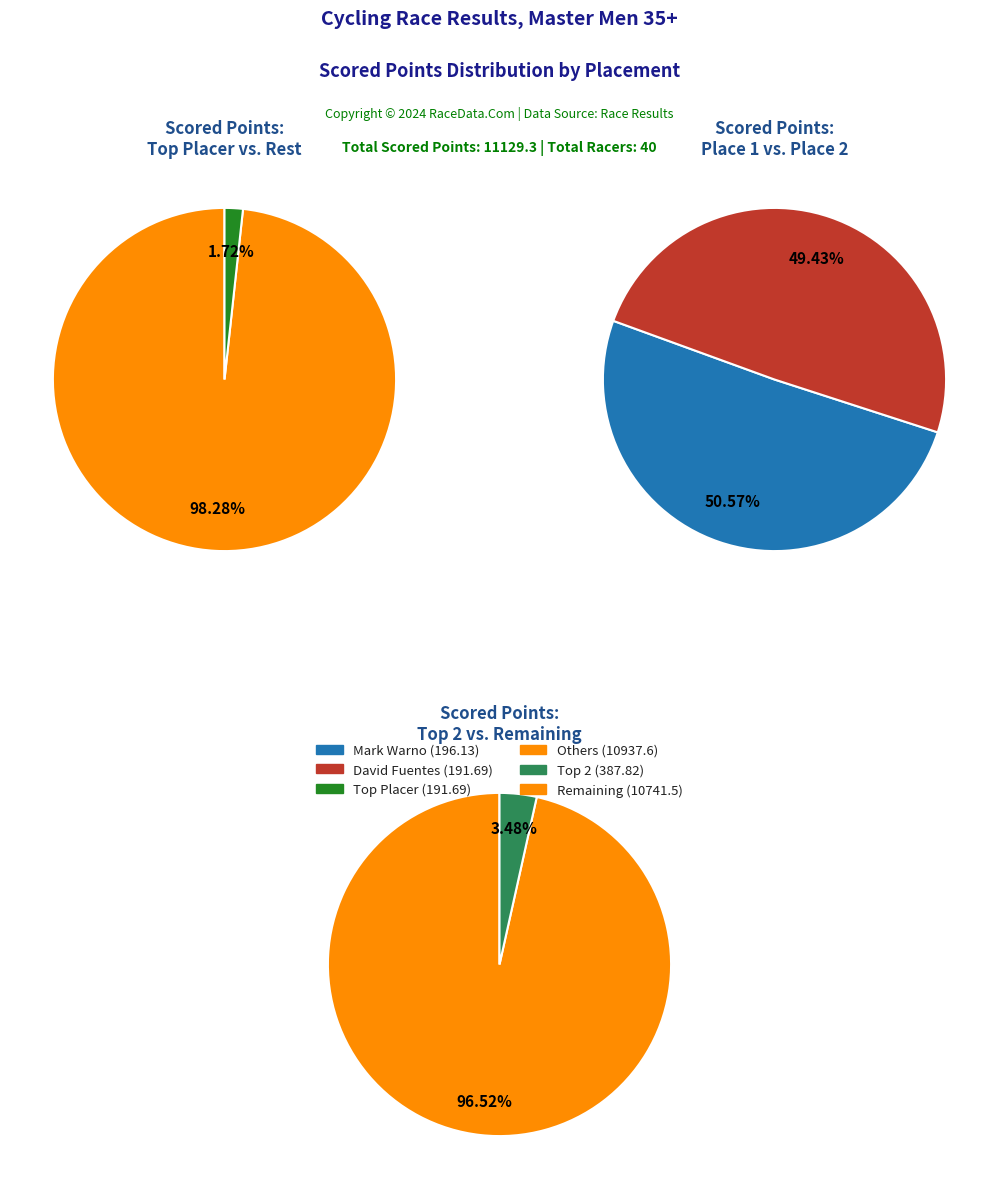

Does Place 5 account for over 50% of the chart?

No